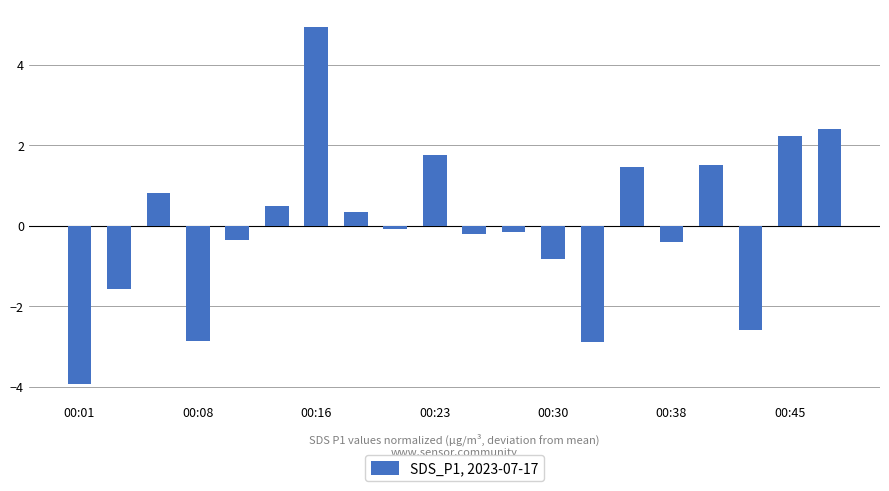

What is the difference between the maximum and minimum values?

8.9